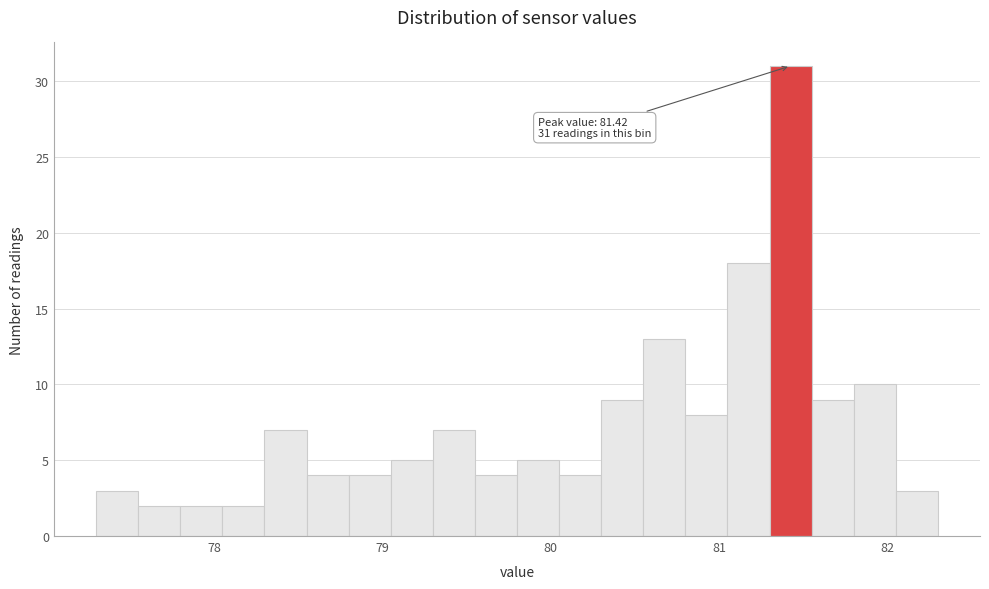

Around what value on the x-axis is the tallest bar? Give the approximate position of its centre, as read against the axis.

81.4